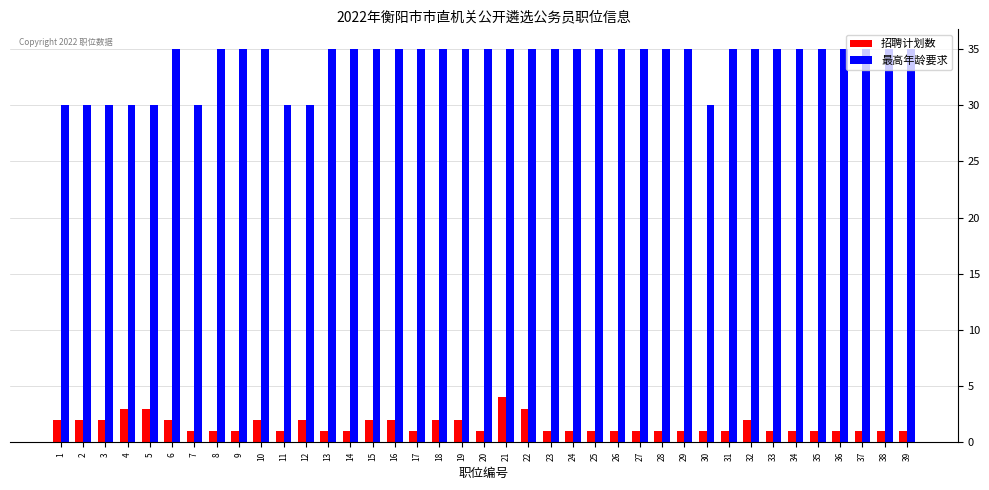

What is the maximum value shown in the chart?

35